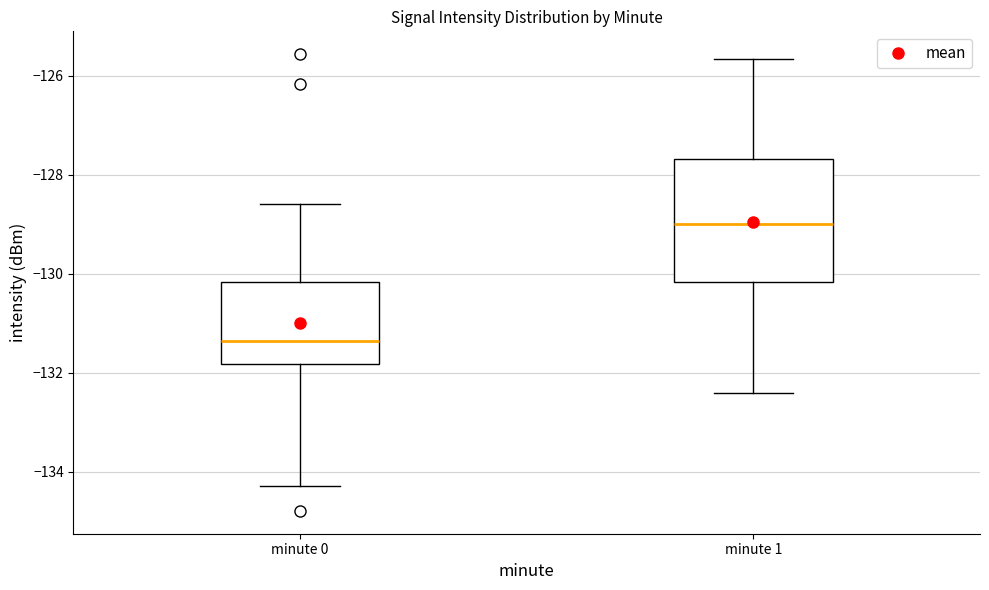

Which box's median line is the lowest?

minute 0